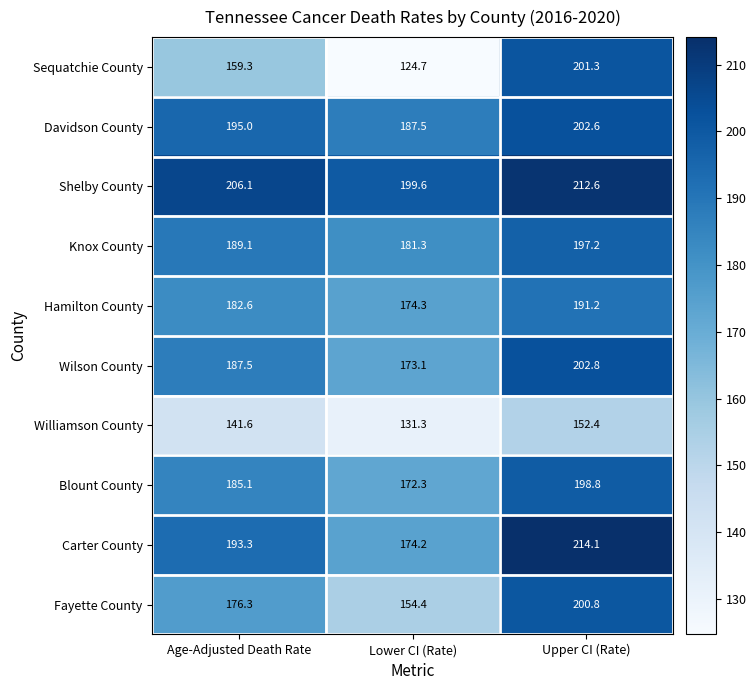

Which category has the lowest value in the Blount County series?

Lower CI (Rate)